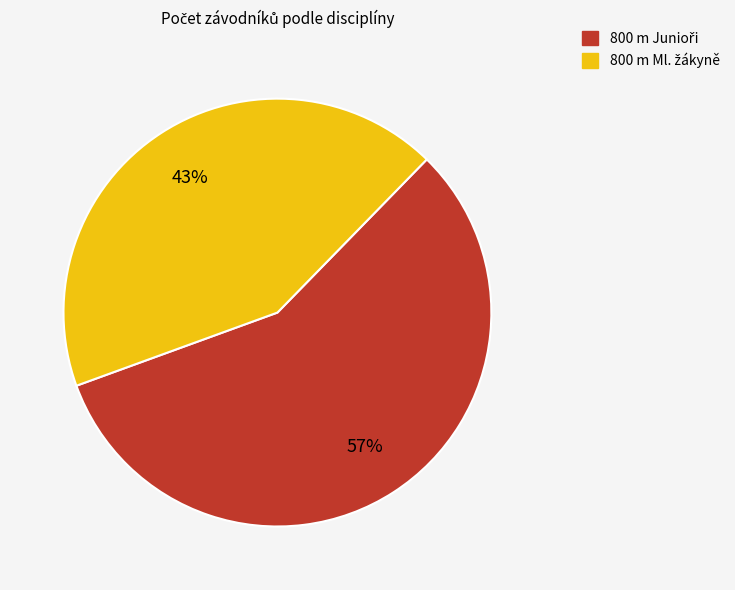

To the nearest percent, what is the difference between the largest and smallest slice percentages?

14%